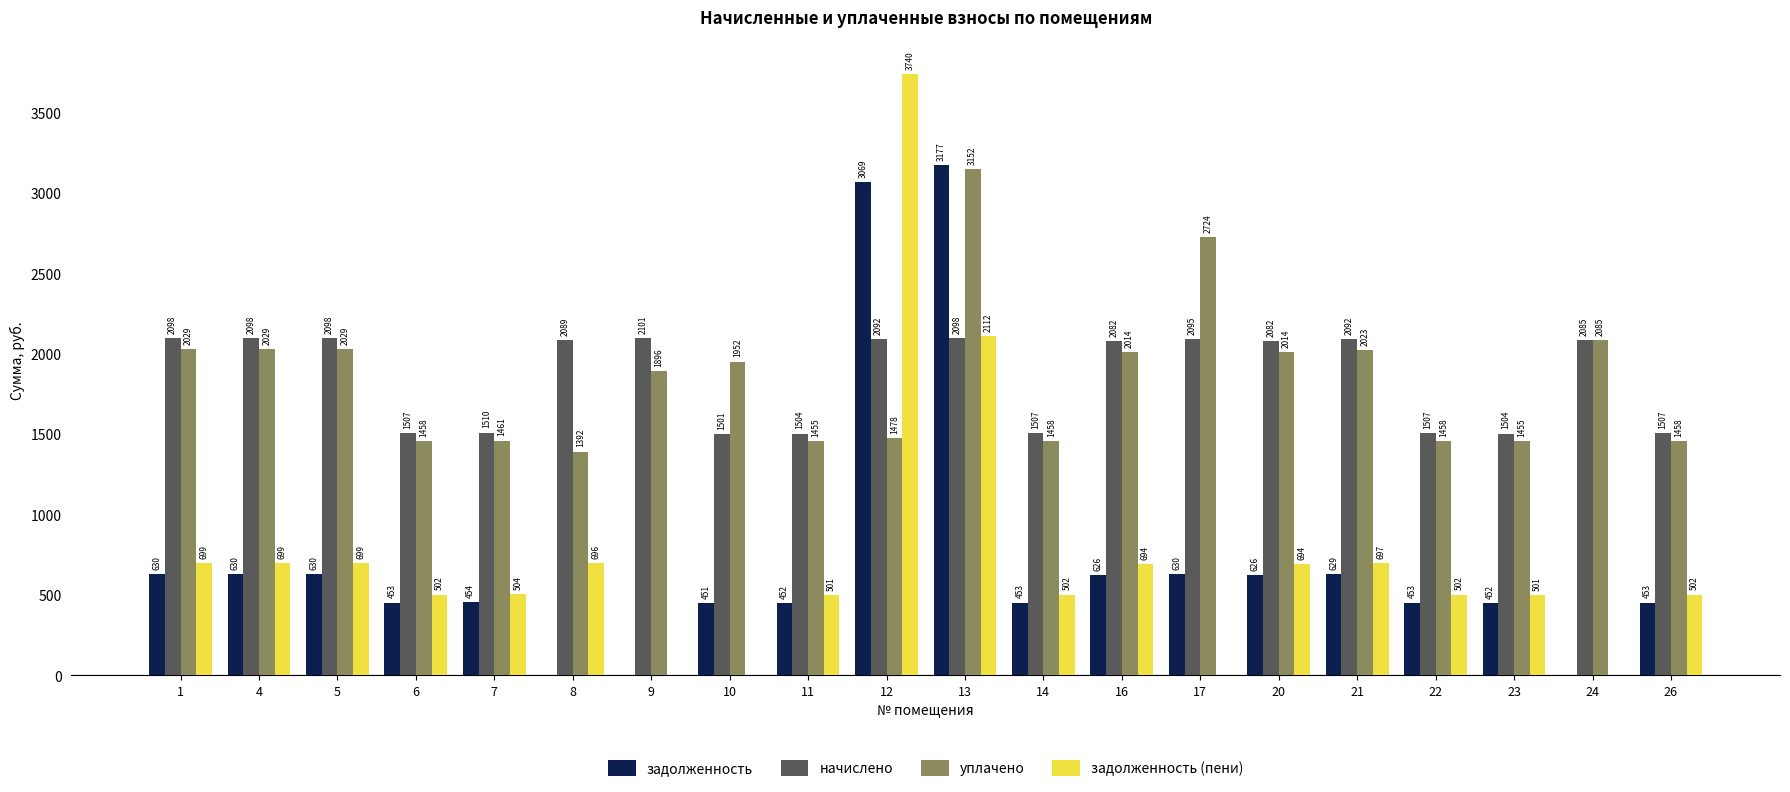

What is the spread (max minus min) of values at 13?

1078.7